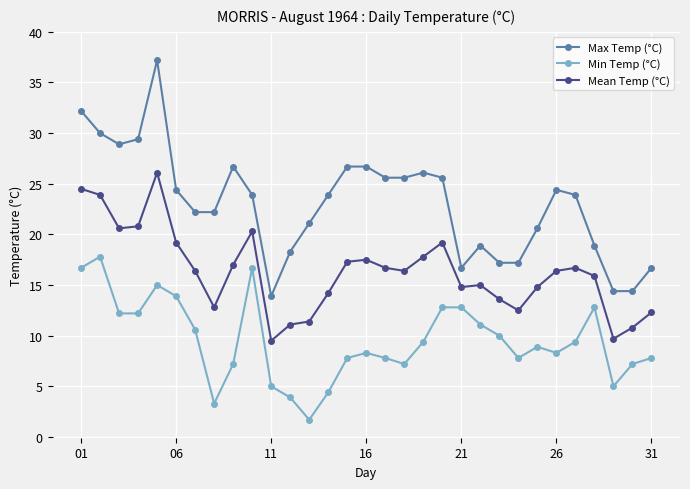

How many categories are shown in the chart?

31